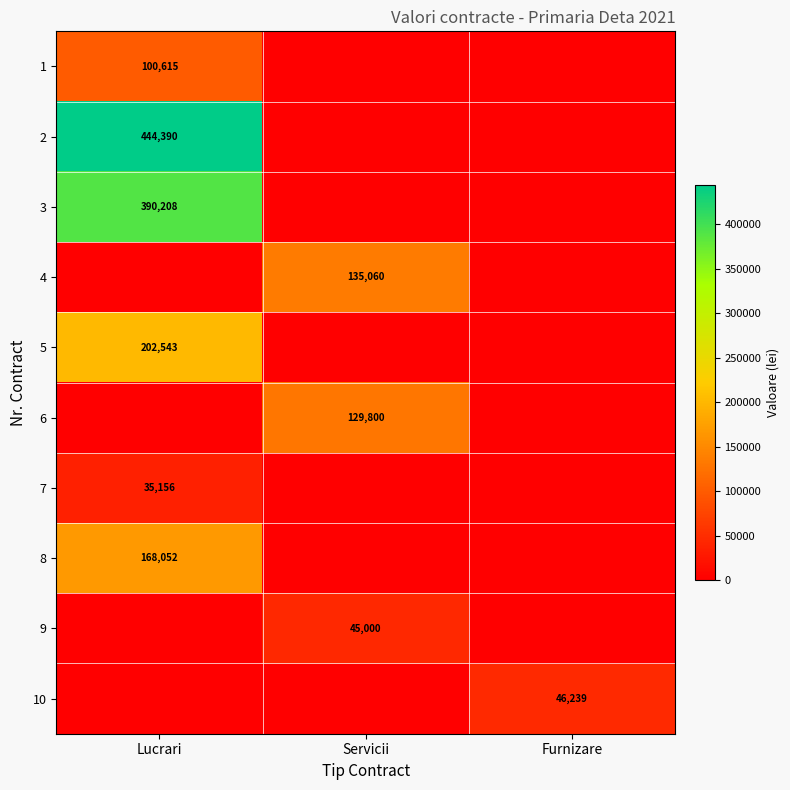

What is the maximum value shown in the chart?

444390.0